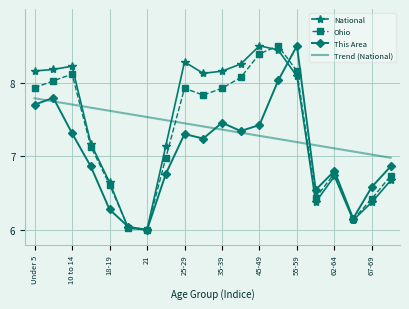

What is the maximum value shown in the chart?

8.5